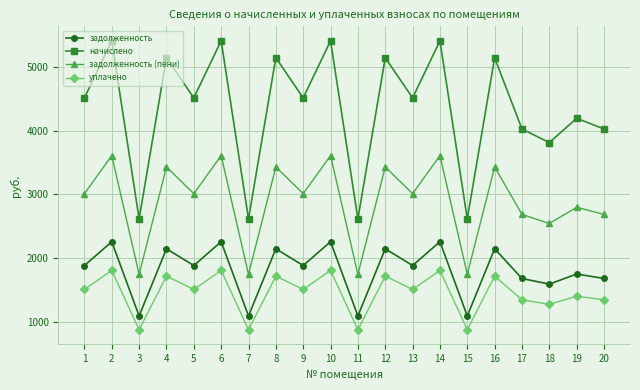

List the series in order of their peak value, highest first.

начислено, задолженность (пени), задолженность, уплачено